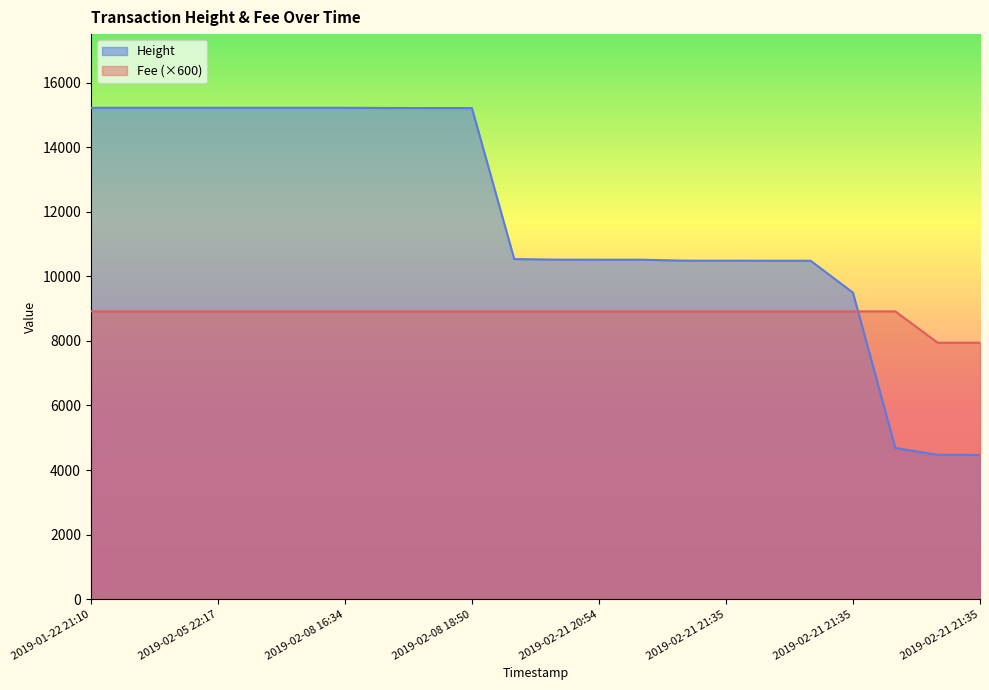

List the series in order of their peak value, highest first.

Height, Fee (×600)